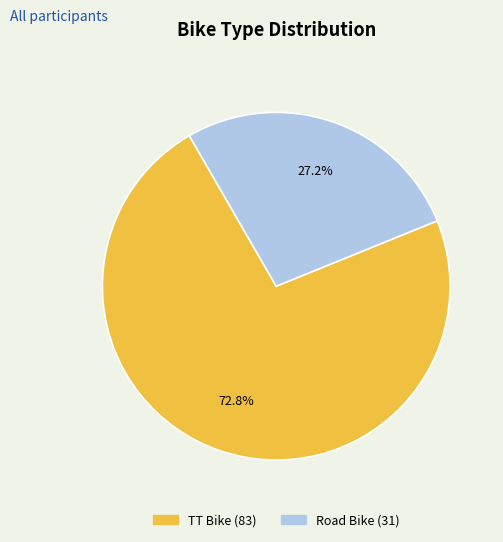

Which slice represents more than half of the pie?

TT Bike